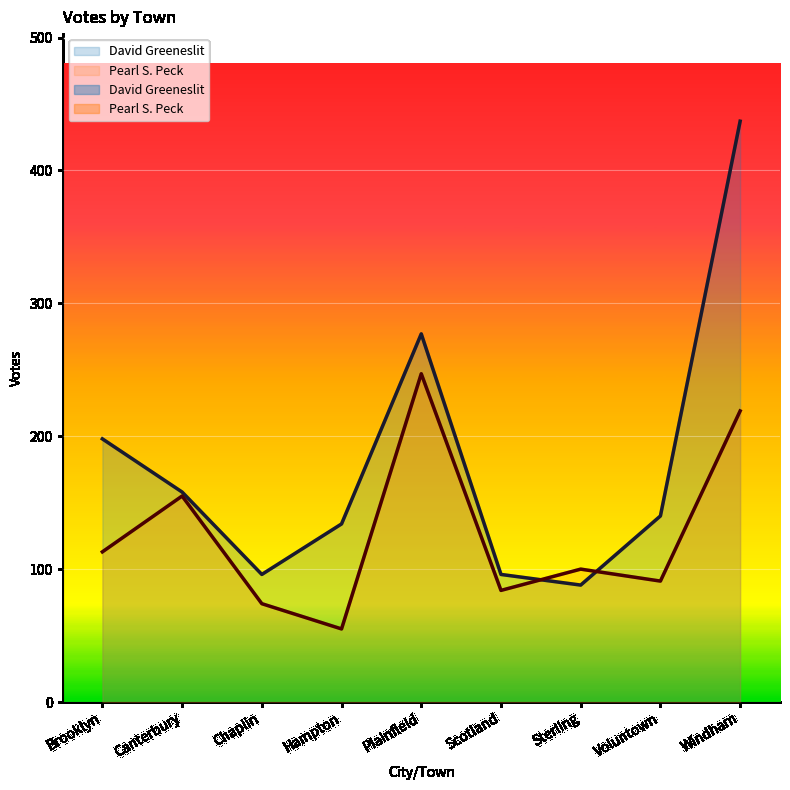

What is the difference between the highest and lowest values at Canterbury?

3